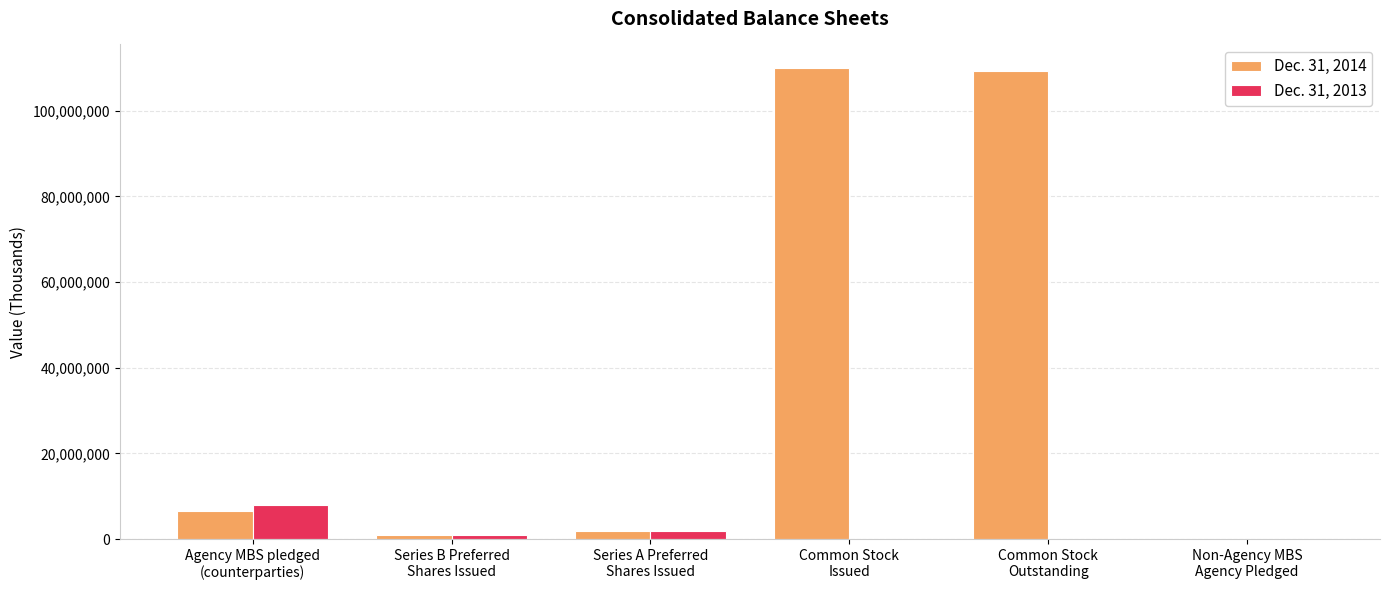

Which series has the largest total across all categories?

Dec. 31, 2014